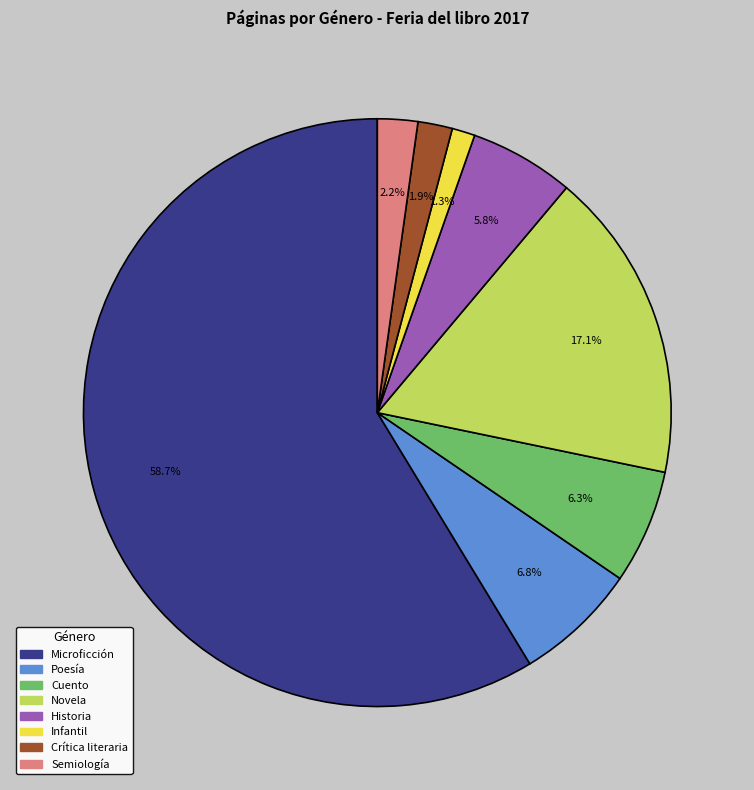

To the nearest percent, what is the average slice percentage?

12%